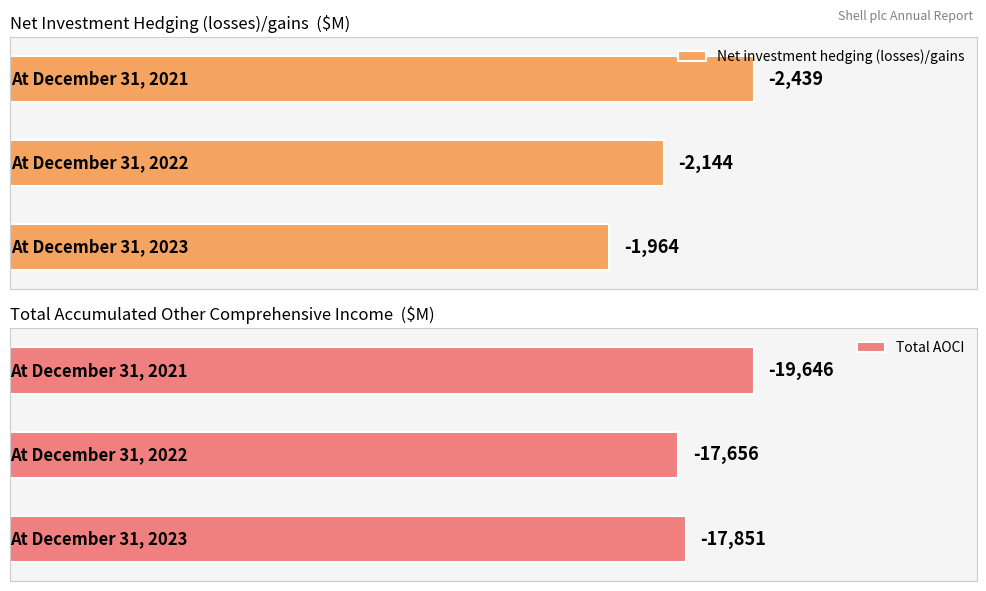

What is the approximate value at At December 31, 2023, to the nearest 5?

-1965